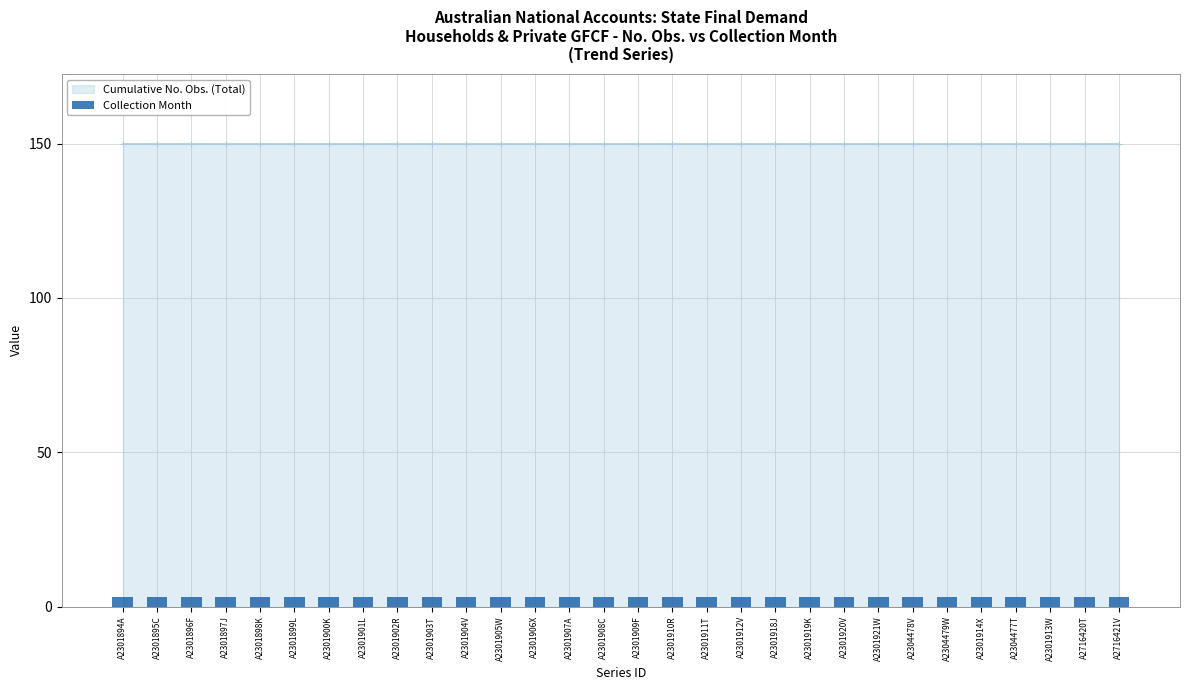

The value of Cumulative No. Obs. (Total) at A2301900K is 229. True or false?

False